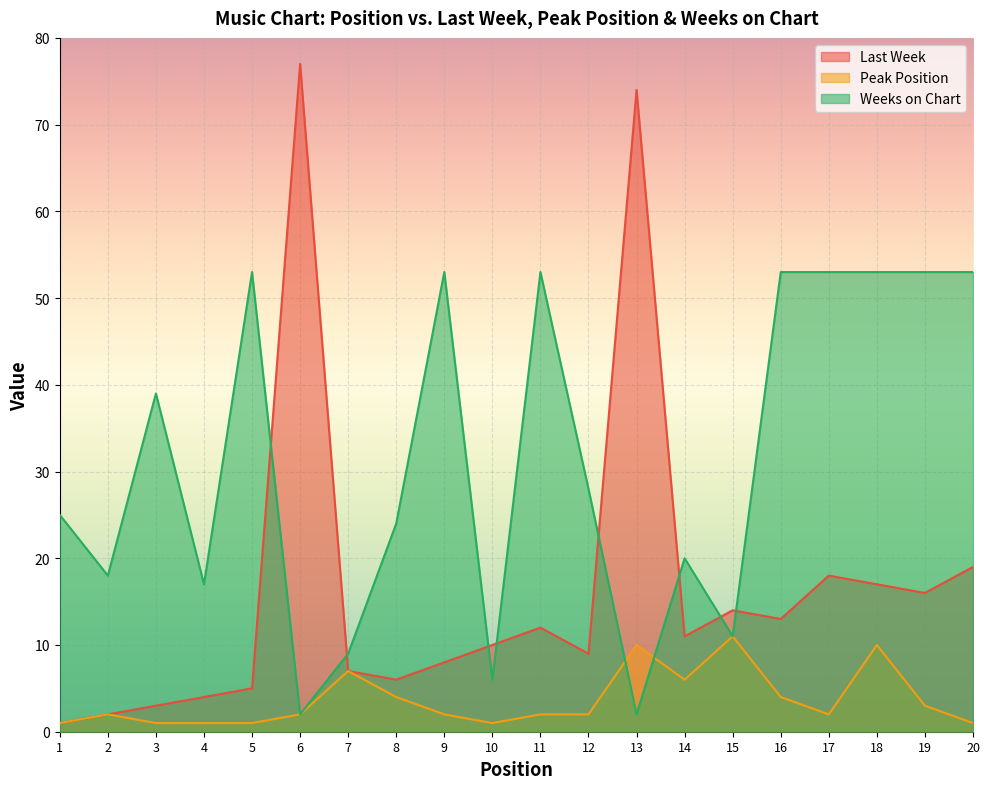

The Weeks on Chart series shows 5 at 4. True or false?

False